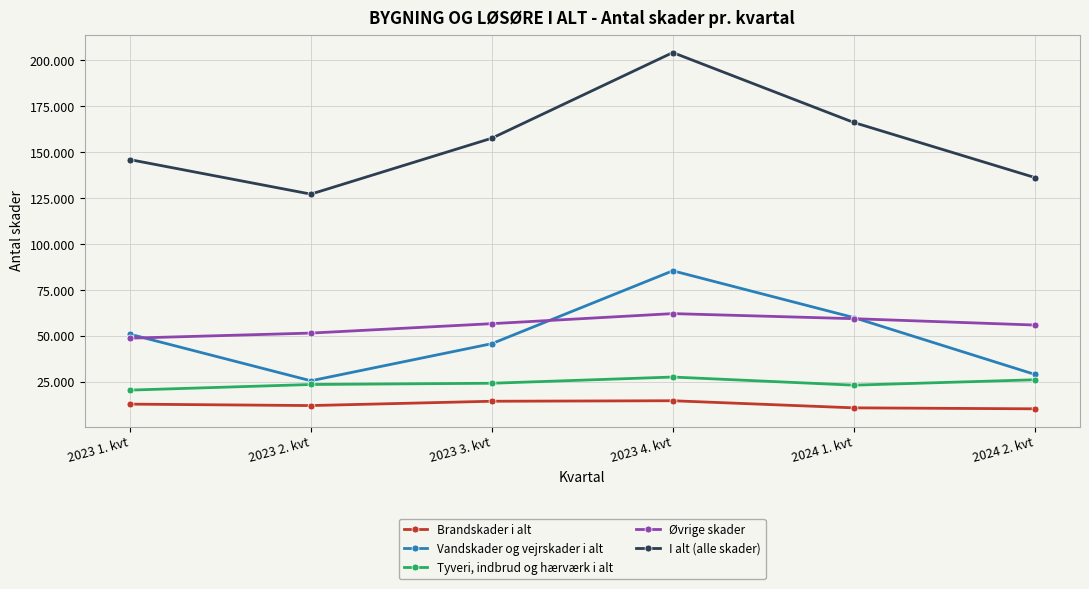

What are all the series names shown in the legend?

Brandskader i alt, Vandskader og vejrskader i alt, Tyveri, indbrud og hærværk i alt, Øvrige skader, I alt (alle skader)